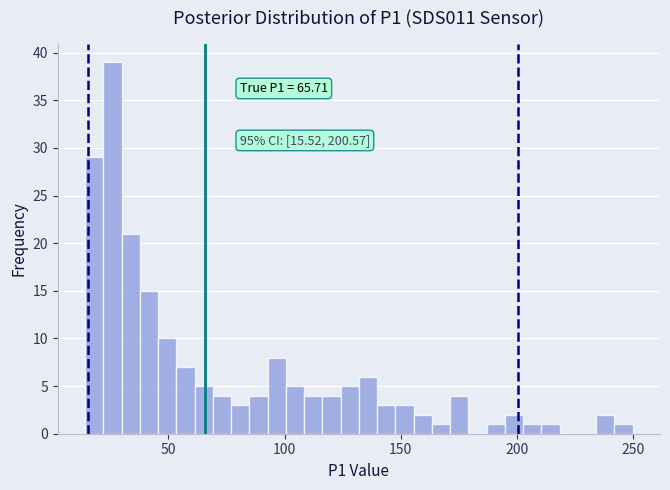

Around what value on the x-axis is the tallest bar? Give the approximate position of its centre, as read against the axis.

25